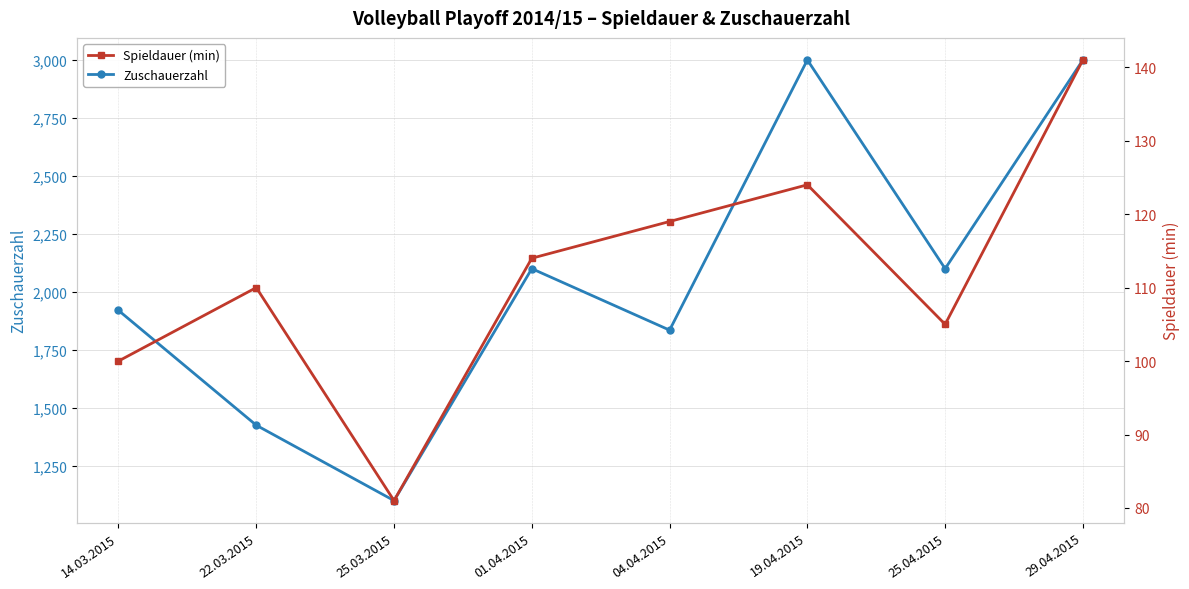

The Zuschauerzahl series shows 3654 at 01.04.2015. True or false?

False